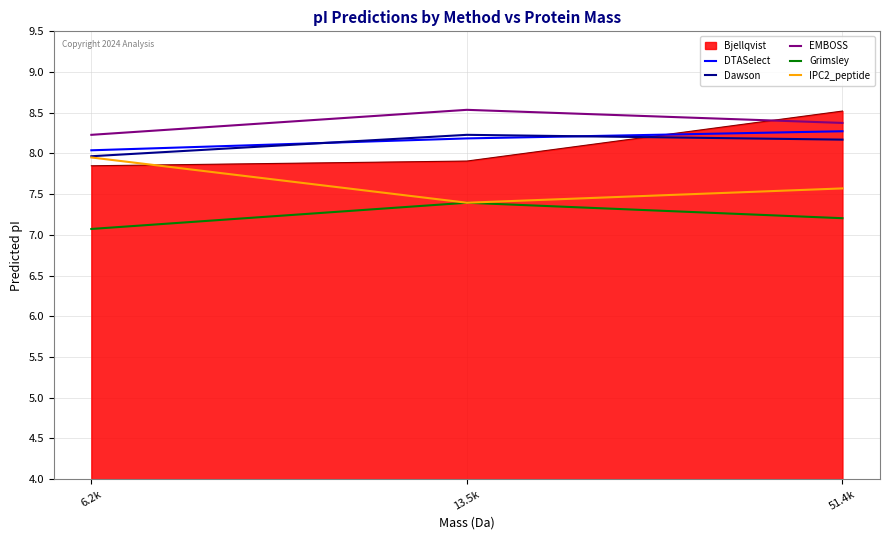

What is the highest value of the Dawson series?

8.2